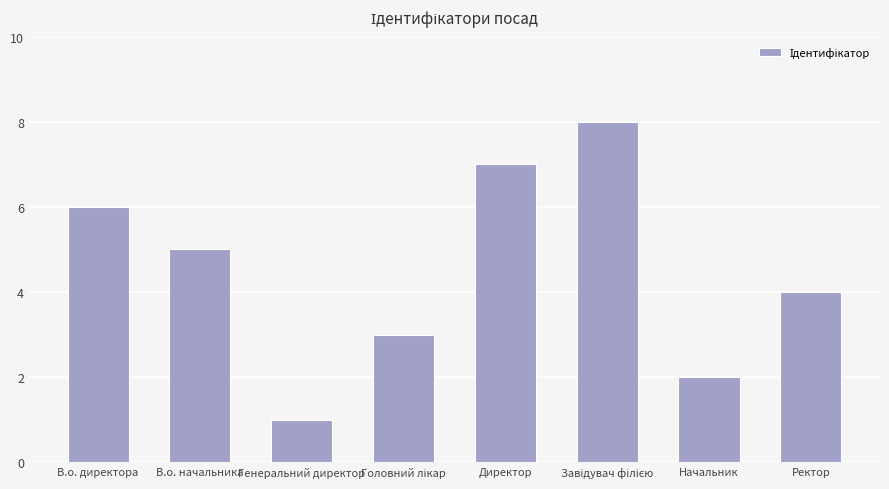

What is the change in value from В.о. начальника to Генеральний директор?

-4